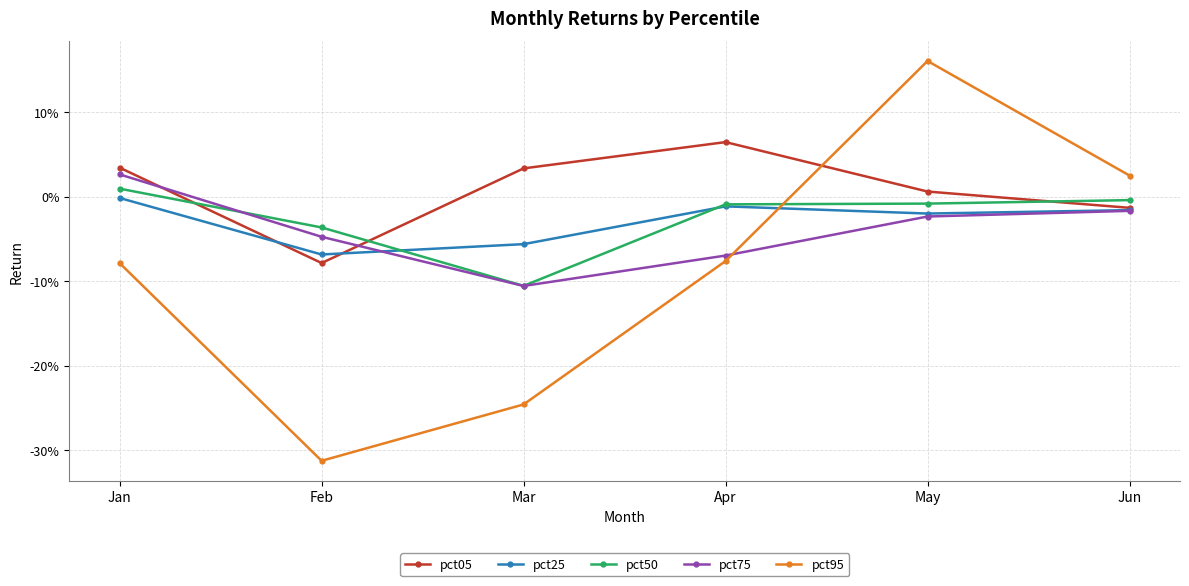

At which label does pct75 first exceed 0?

Jan